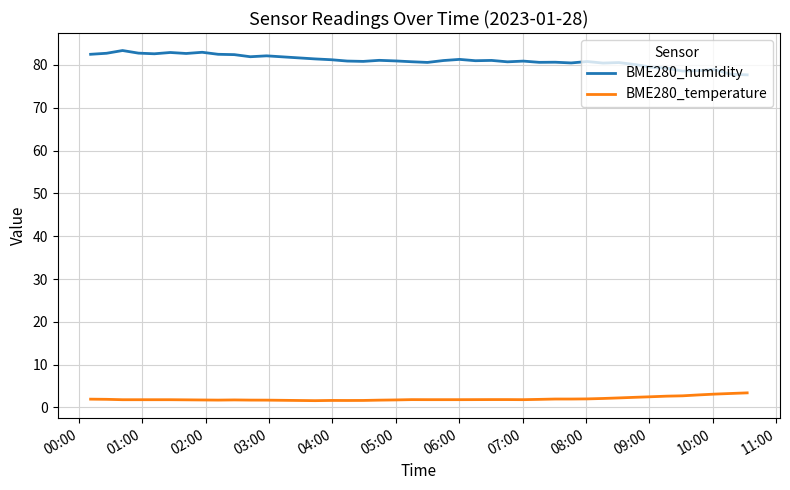

Which series has the largest total across all categories?

BME280_humidity